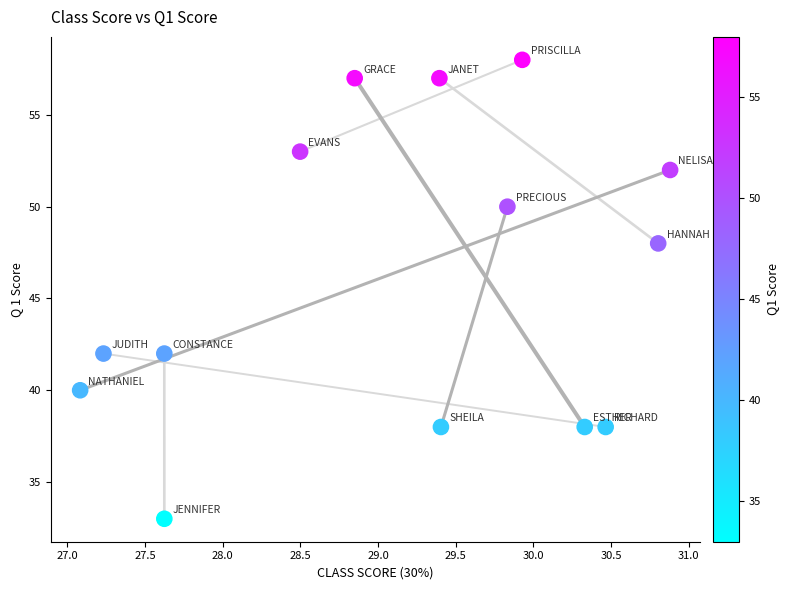

What is the range of Y values (max minus min)?

25